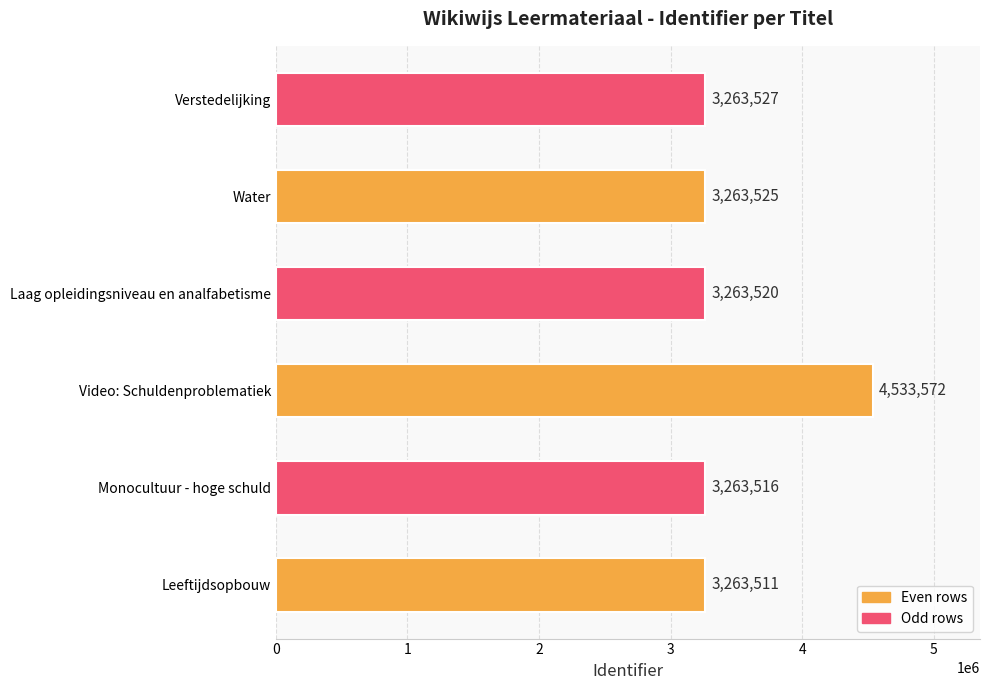

What is the smallest value displayed?

3263511